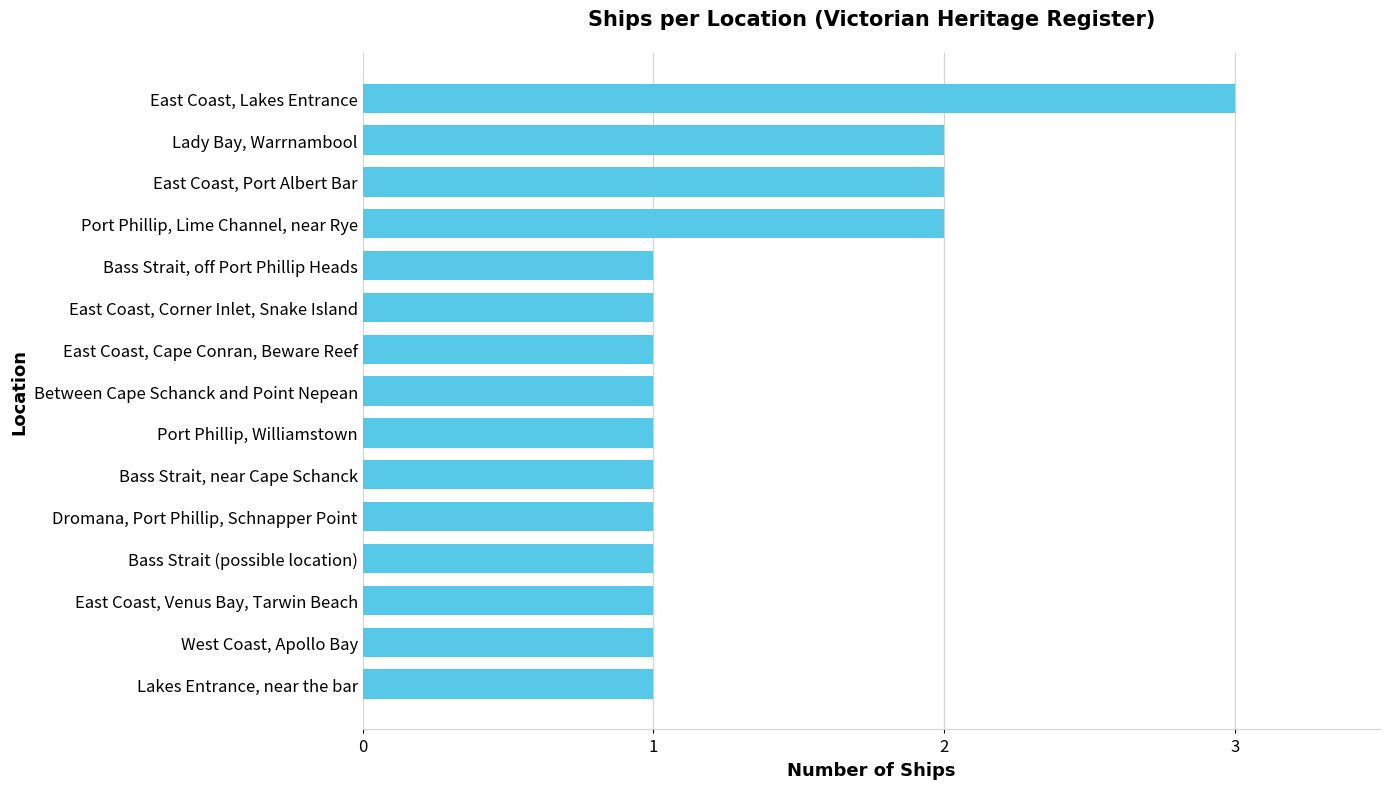

Are the bars grouped side by side (vs. stacked)?

No